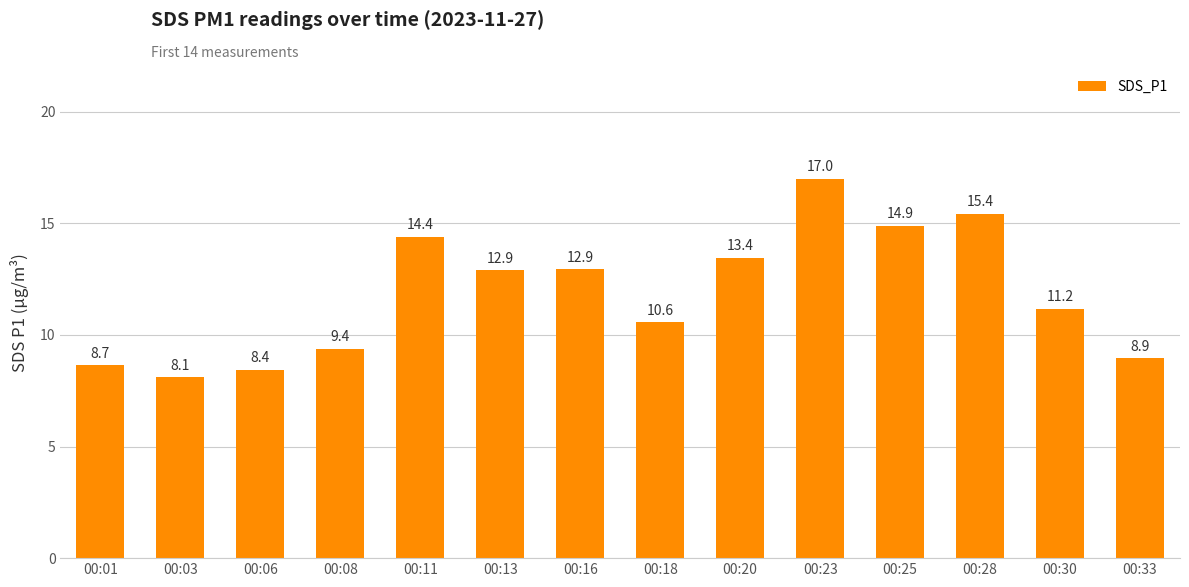

Which has a higher value, 00:03 or 00:06?

00:06